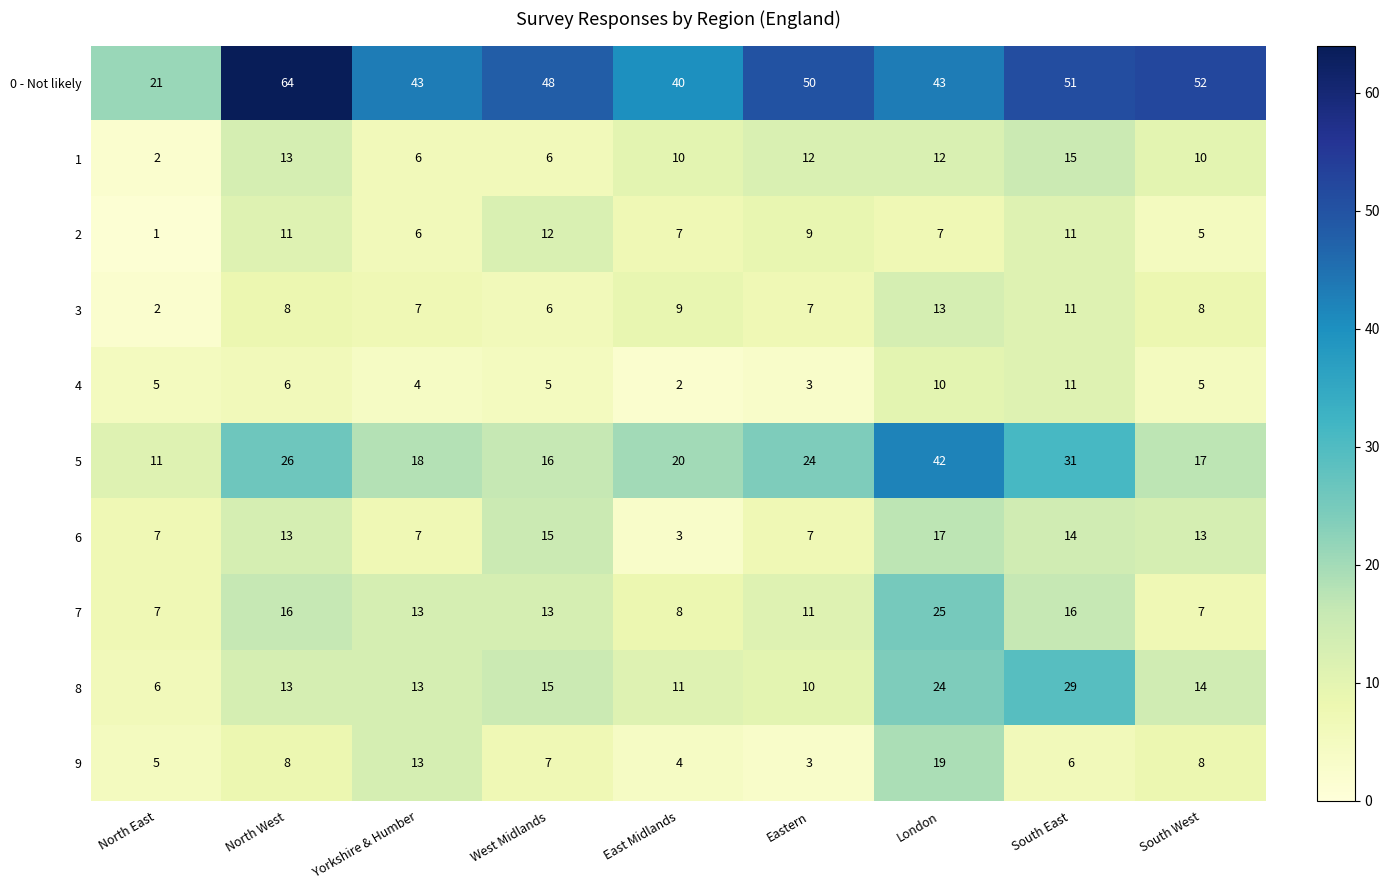

What is the total value across all series at West Midlands?

143